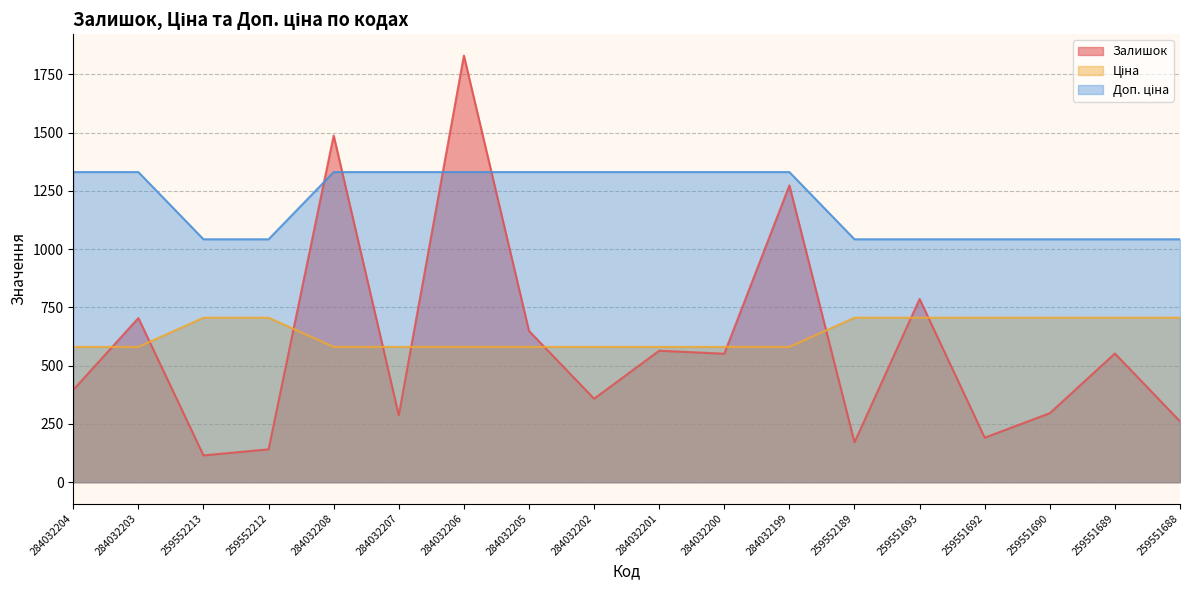

Is the value of Залишок at 284032203 greater than the value of Ціна at 259551690?

No